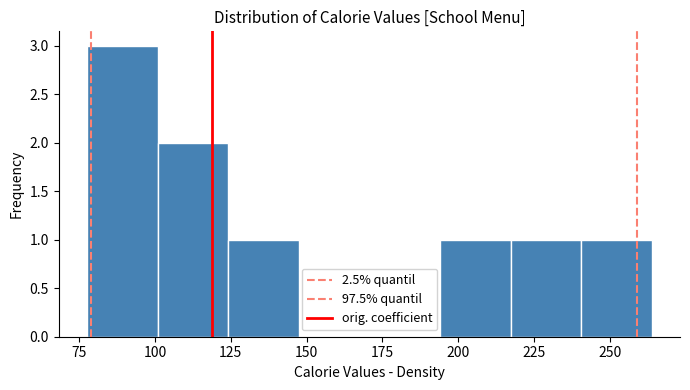

Which range on the x-axis has the tallest bar?

80 to 100